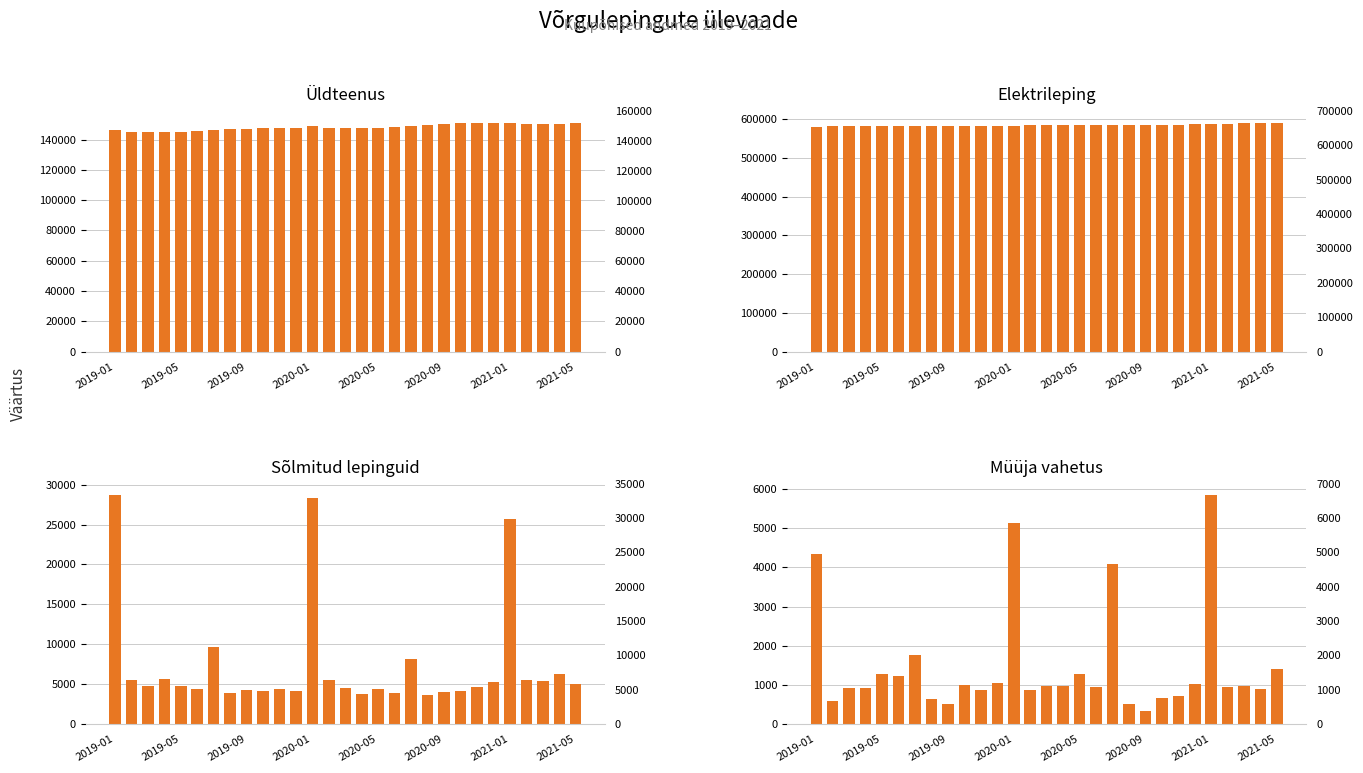

What are all the series names shown in the legend?

Üldteenus, Elektrileping, Sõlmitud lepinguid, Müüja vahetus